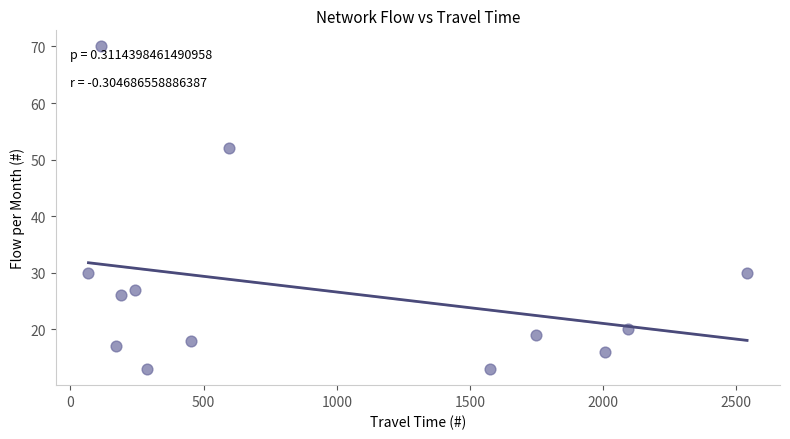

What is the range of Y values (max minus min)?

57